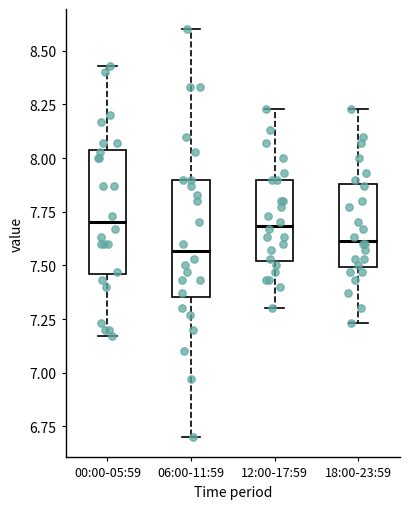

Reading left to right, transcribe this box plot: for each box, give where its median line is, the range the box spans, and where its two whiskers end, as read against the y-axis. The values are not printed on the chart, so give them approximately, as read against the axis.

00:00-05:59: median 7.70, box 7.45 to 8.05, whiskers 7.15 to 8.45
06:00-11:59: median 7.55, box 7.35 to 7.90, whiskers 6.70 to 8.60
12:00-17:59: median 7.70, box 7.50 to 7.90, whiskers 7.30 to 8.25
18:00-23:59: median 7.60, box 7.50 to 7.90, whiskers 7.25 to 8.25